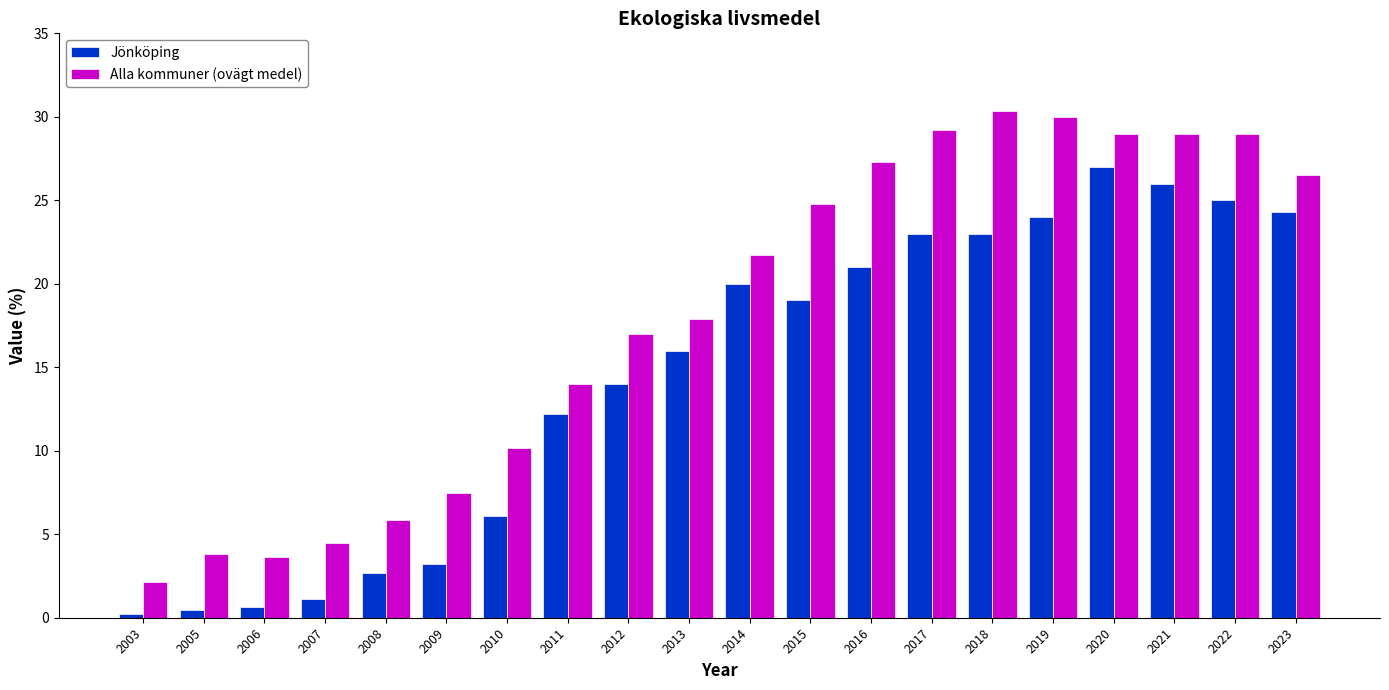

What is the maximum value for Jönköping?

27.0